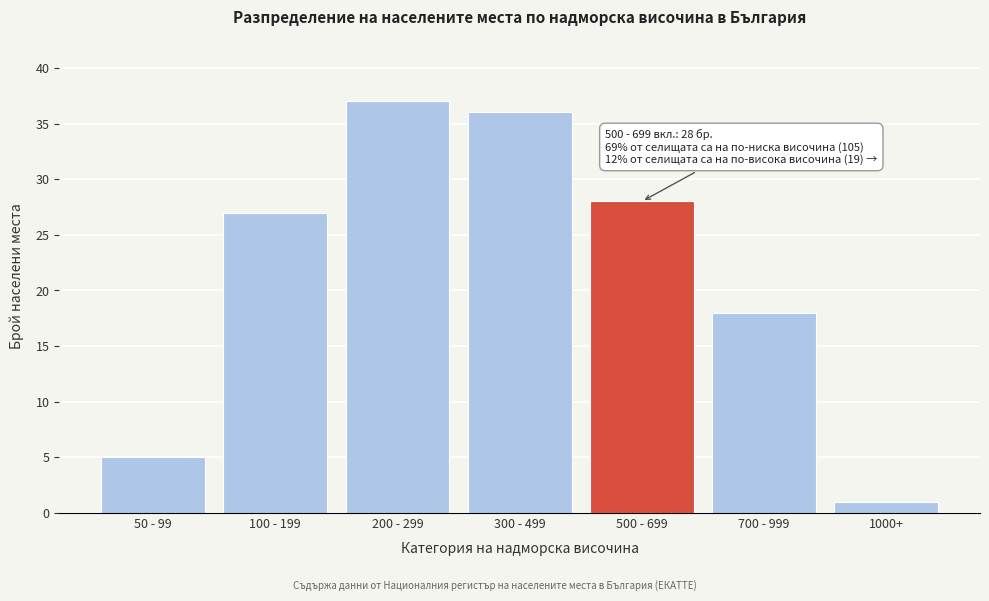

Reading left to right, list all the values displayed in this chart.

5	27	37	36	28	18	1